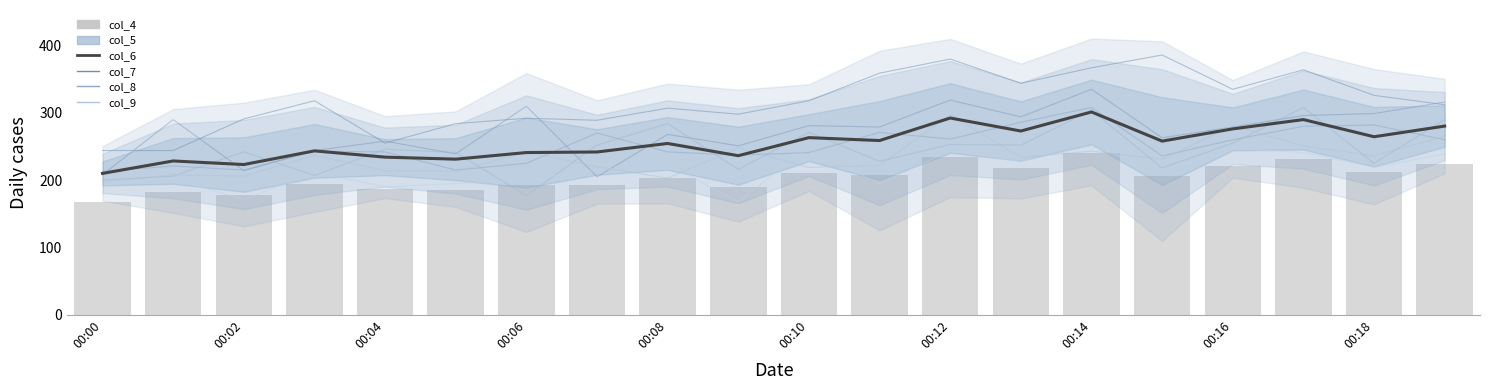

What is the lowest value of the col_7 series?

177